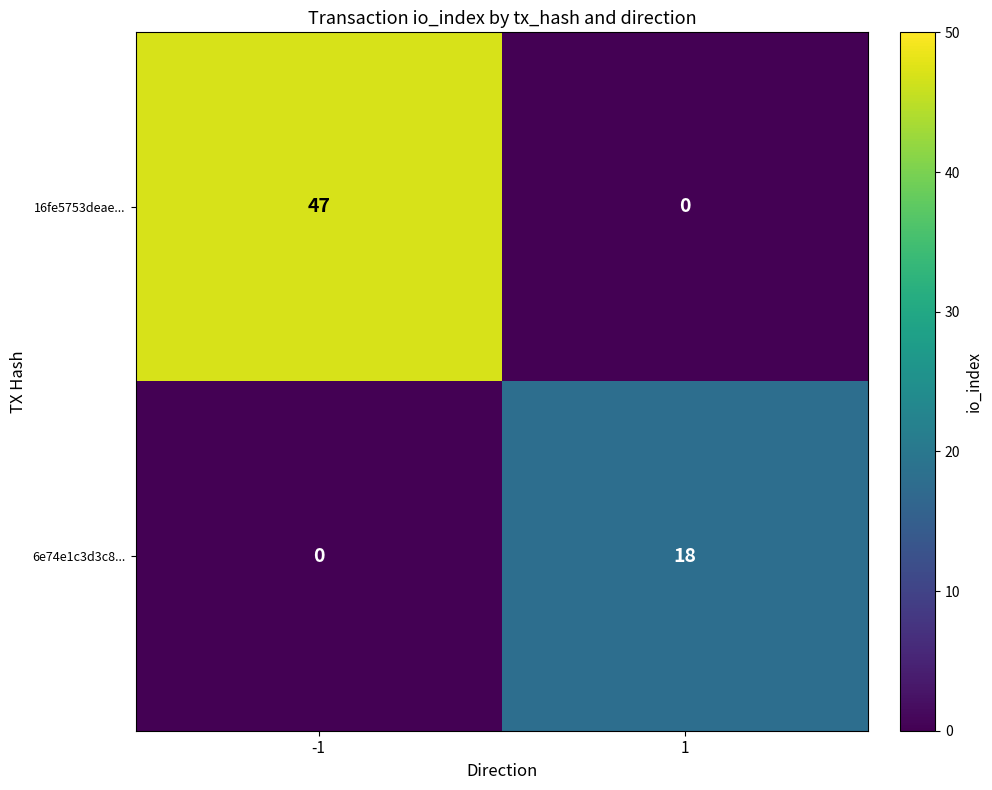

What is the total value across all series at 1?

18